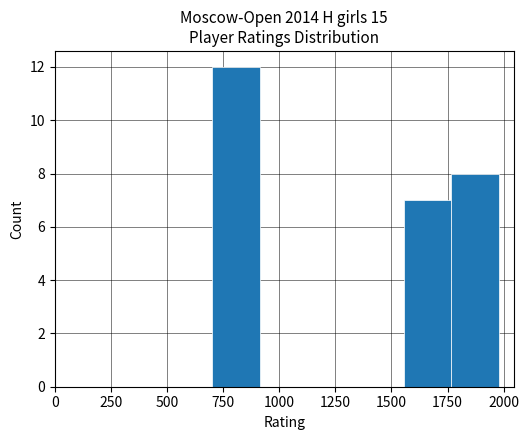

Over which range of the x-axis is the bar tallest?

700 to 900